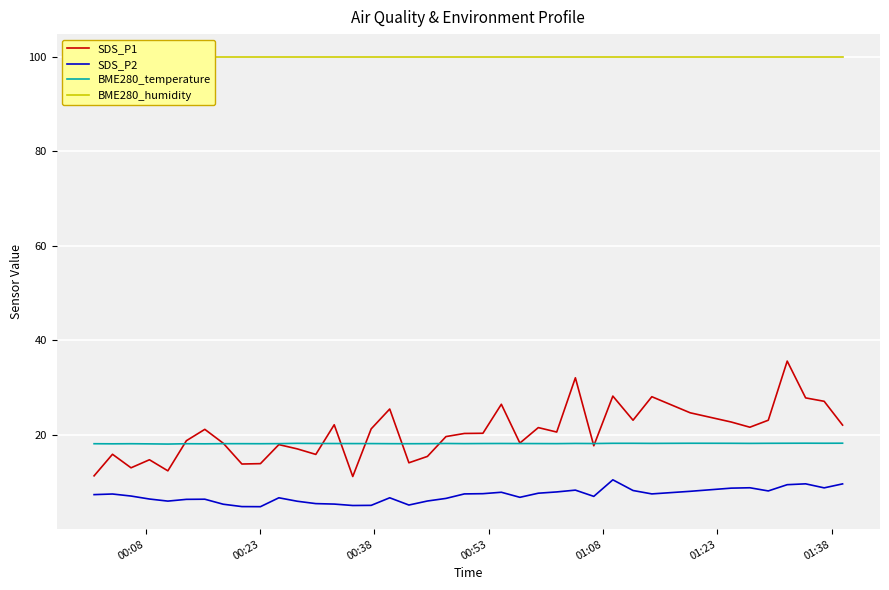

True or false: BME280_humidity and BME280_temperature intersect in this chart.

False